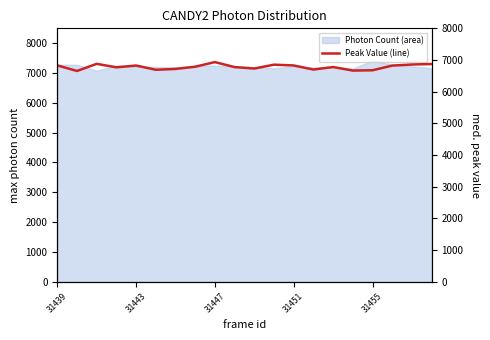

Reading left to right, what are all the values shown in this chart?

6830	6654	6879	6769	6826	6692	6718	6788	6934	6776	6731	6853	6828	6699	6778	6667	6676	6823	6858	6873